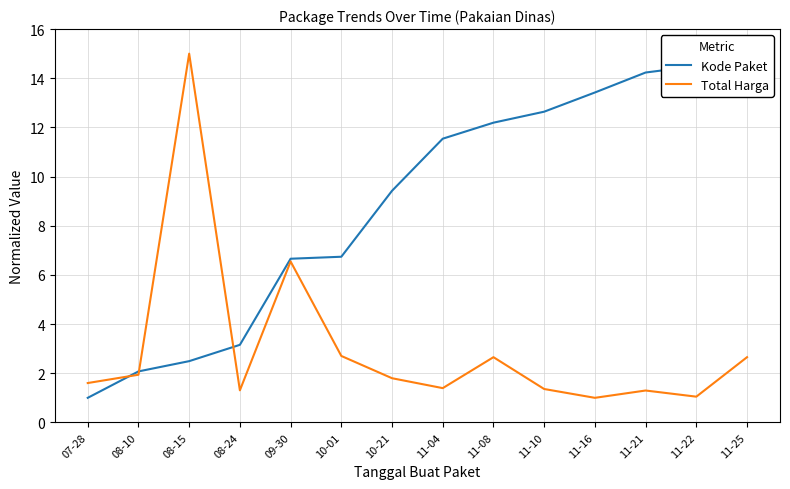

What is the total value across all series at 08-10?

4.0